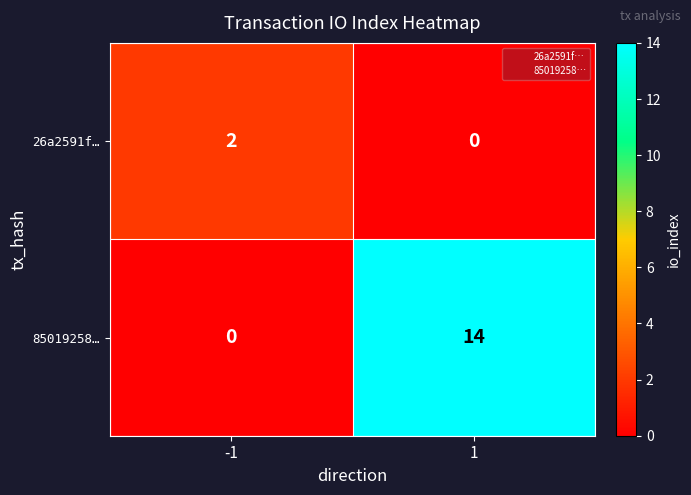

Is it true that 85019258… equals 0 at -1?

True